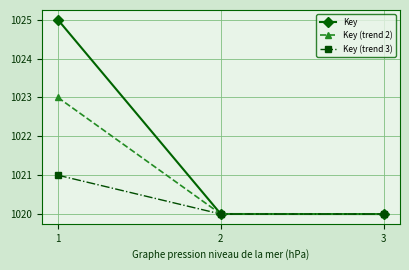

Count the number of categories in the chart.

3